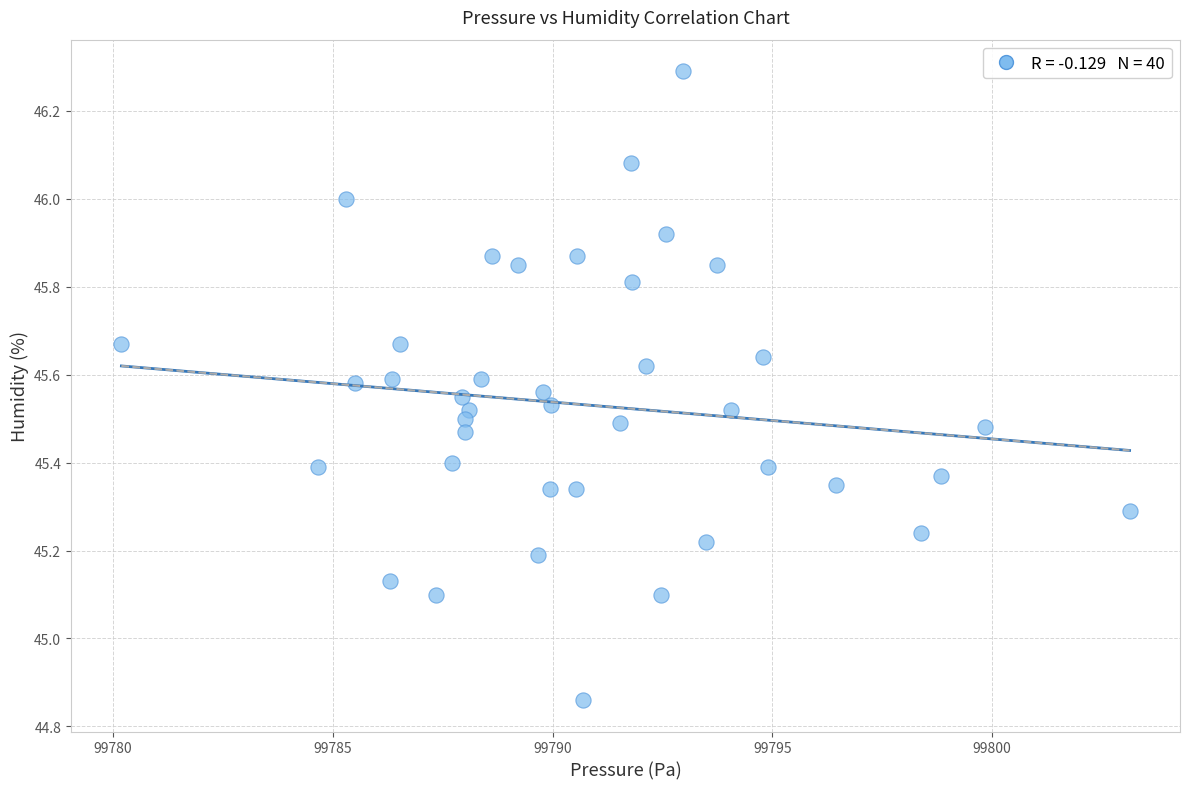

What is the range of X values (max minus min)?

22.9